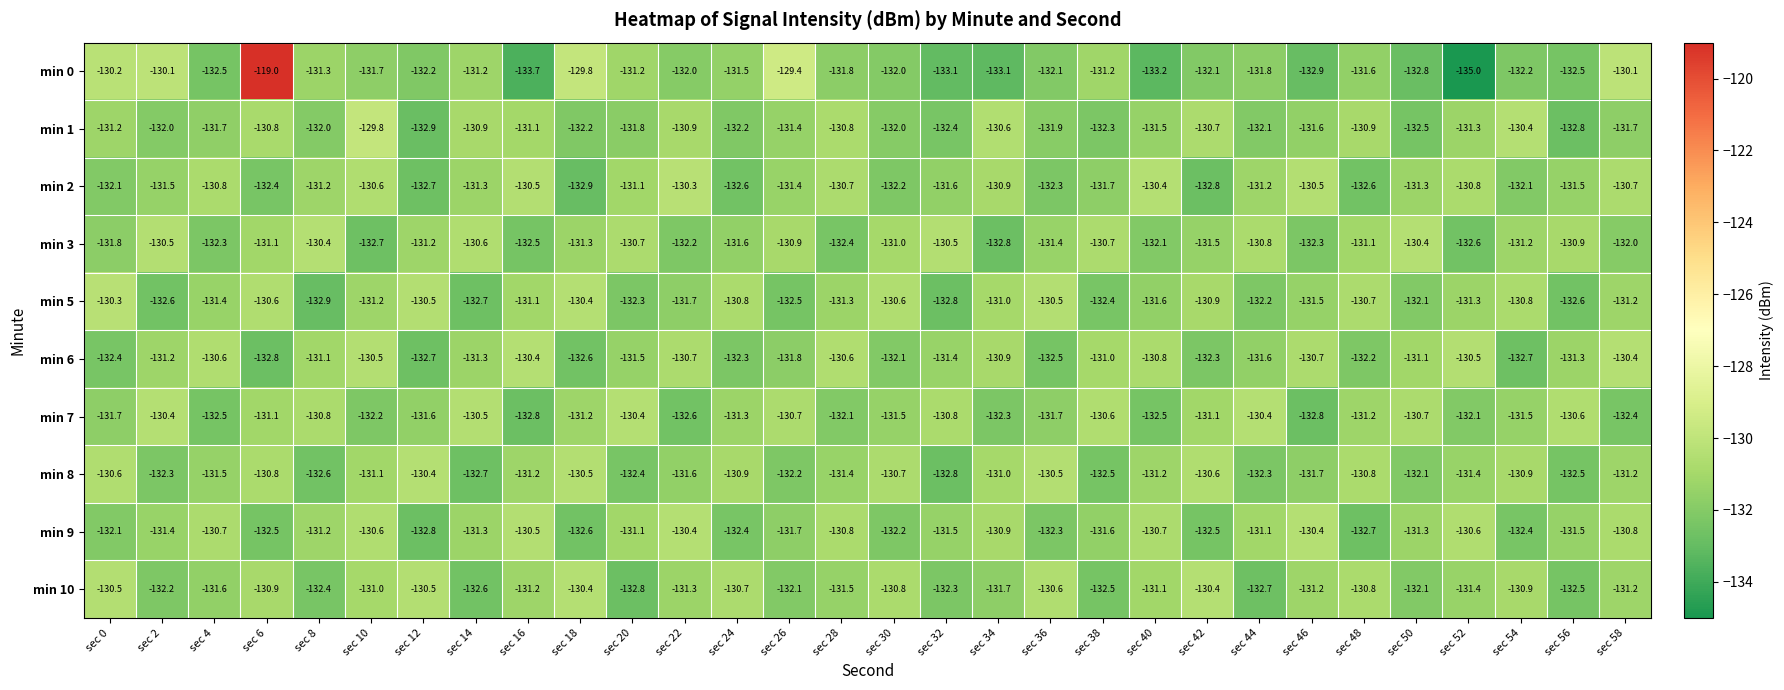

Count the number of categories in the chart.

30